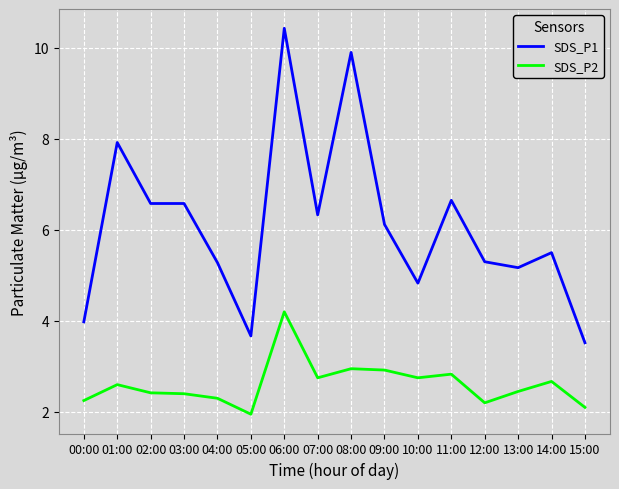

At which label does SDS_P2 first exceed 2?

00:00